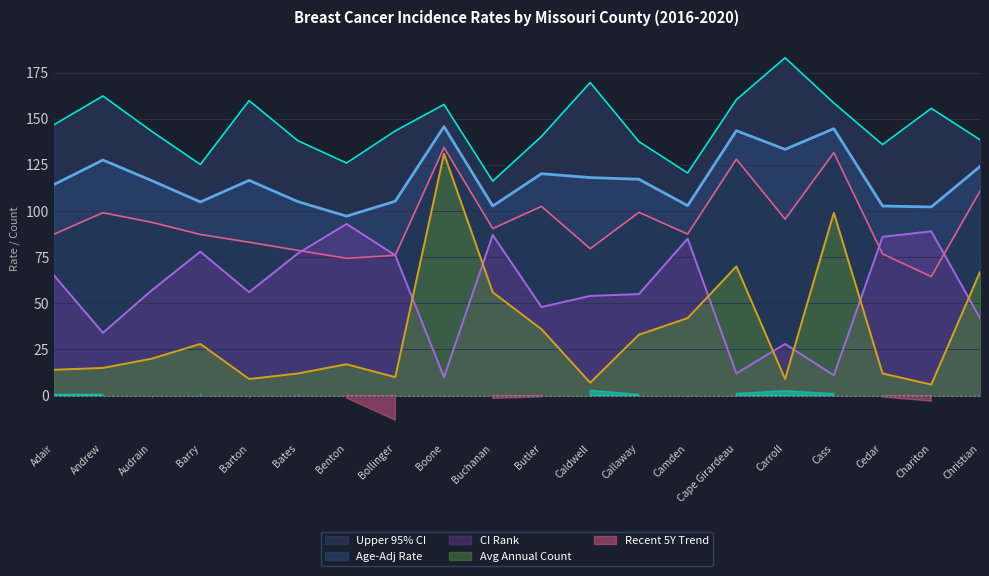

What is the label of the 8th point from the left?

Bollinger